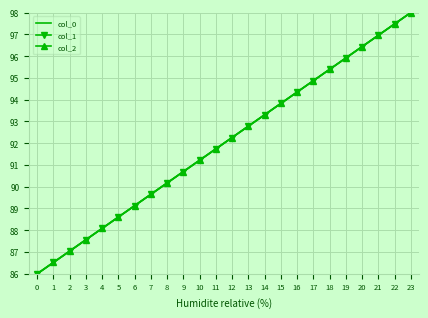

What is the sum of the col_1 values at 12 and 15?

186.1